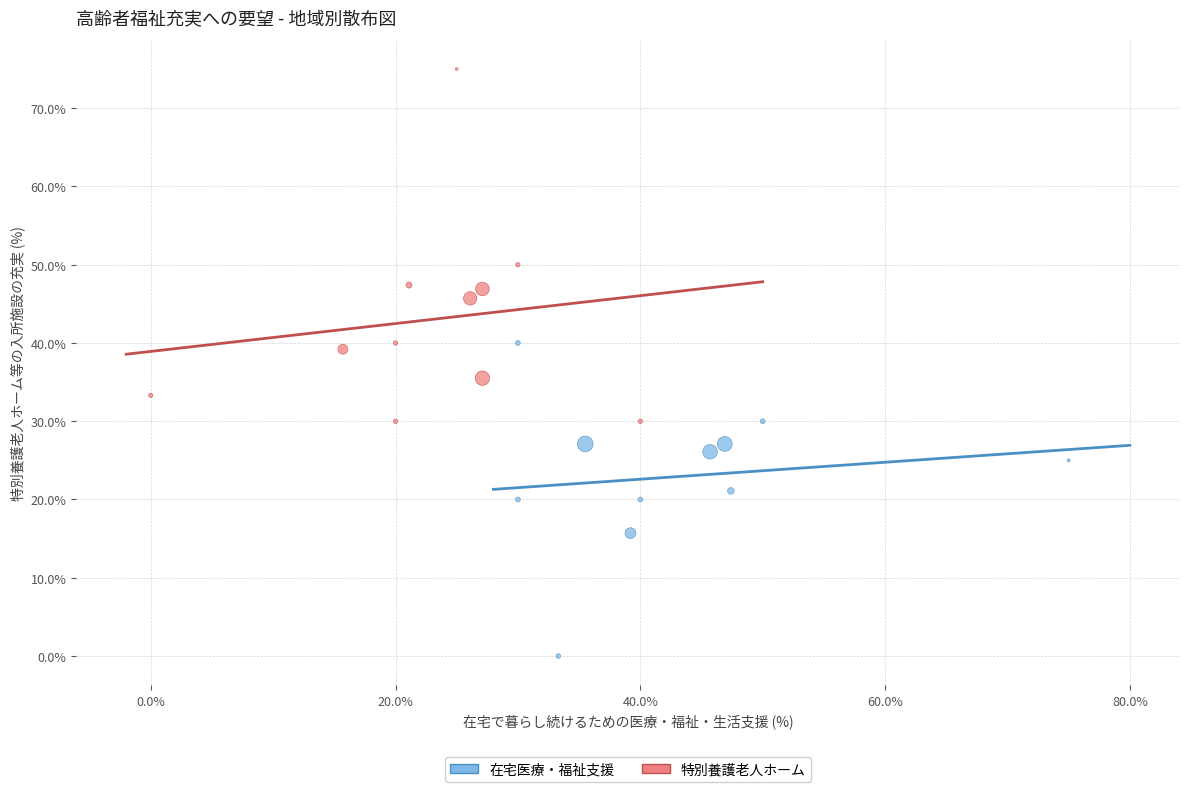

Which series contains the highest Y value?

特別養護老人ホーム